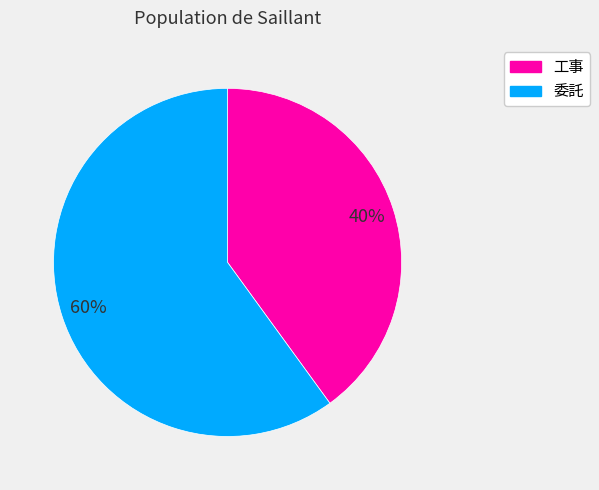

How many segments does this pie chart have?

2